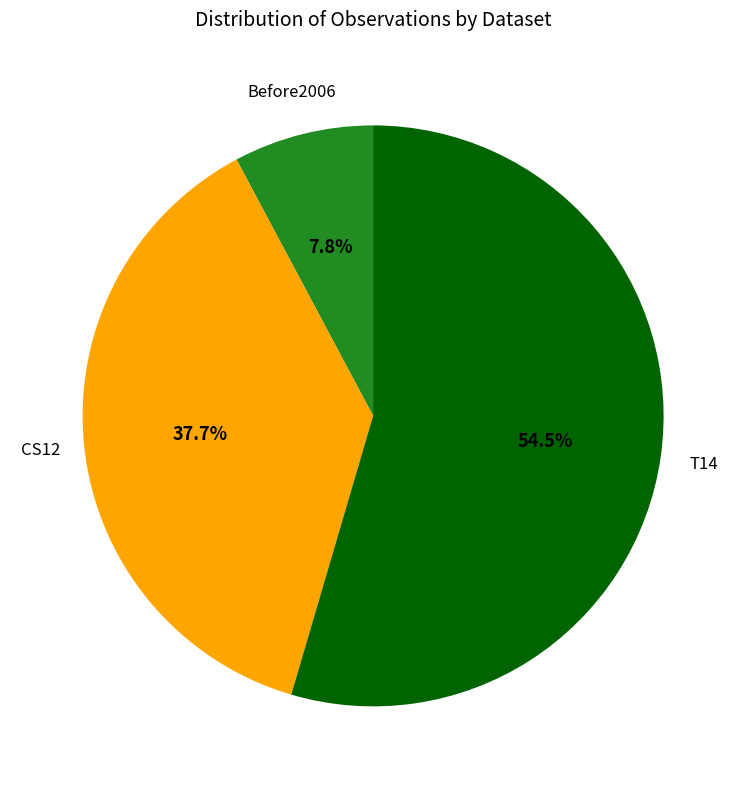

How many slices are in this pie chart?

3